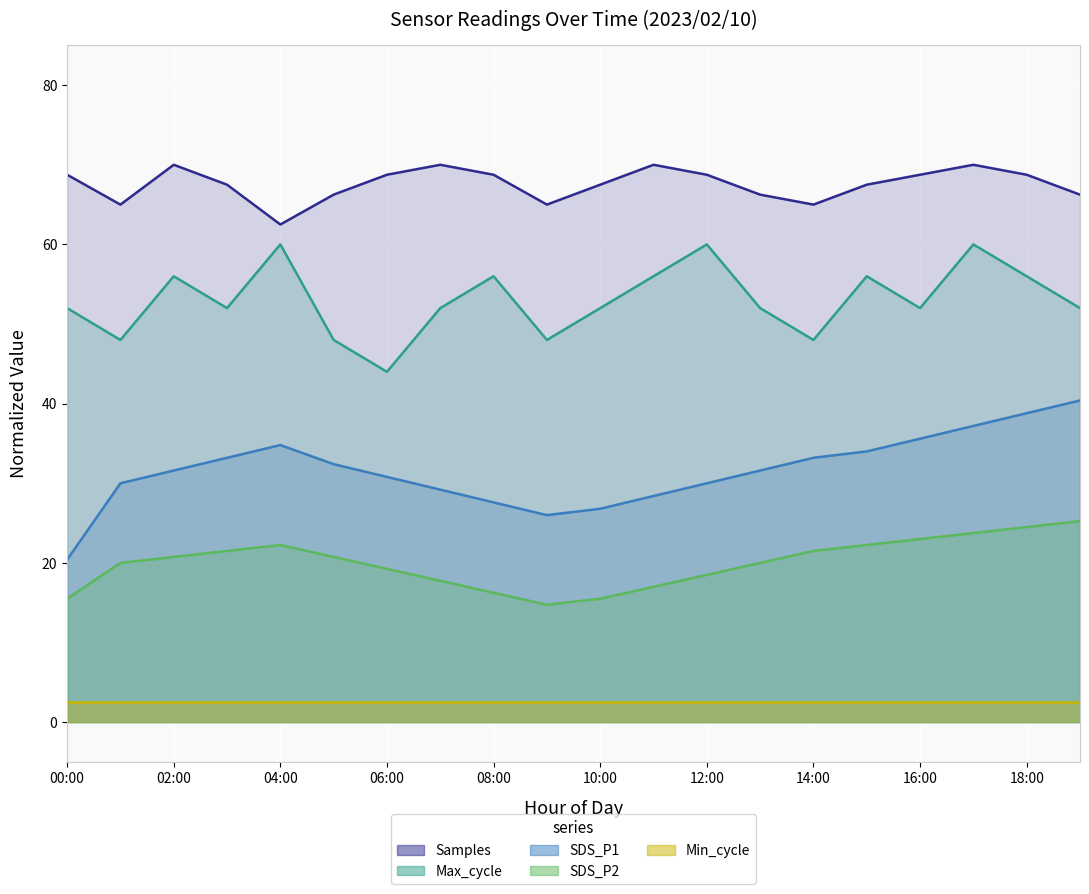

What is the difference between the second highest and minimum values in the Samples series?

7.5